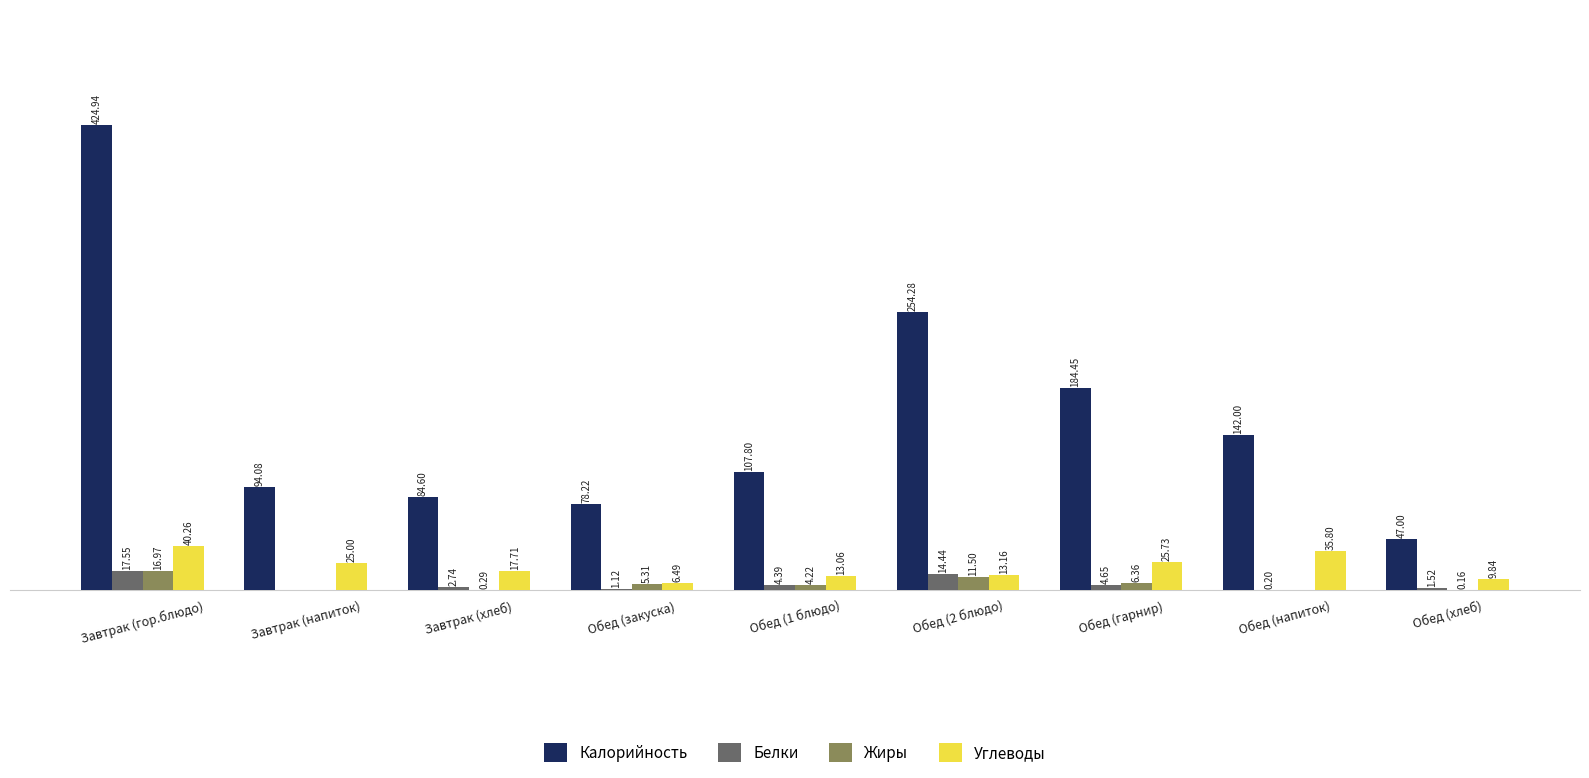

At which category does the chart reach its peak across all series?

Завтрак (гор.блюдо)